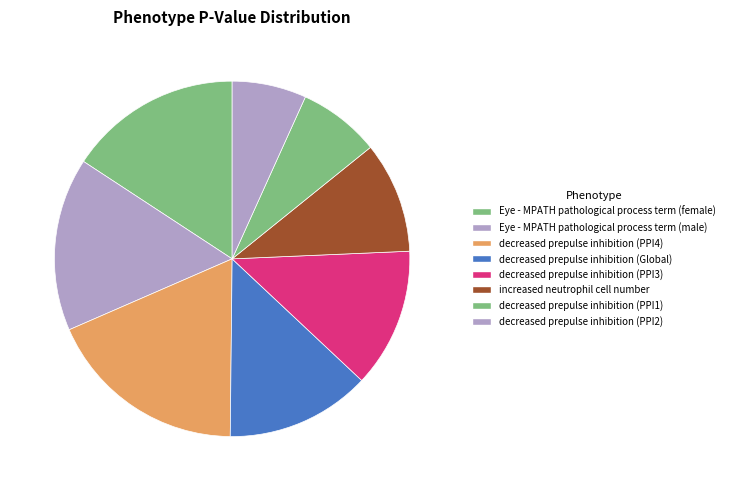

How many segments does this pie chart have?

8